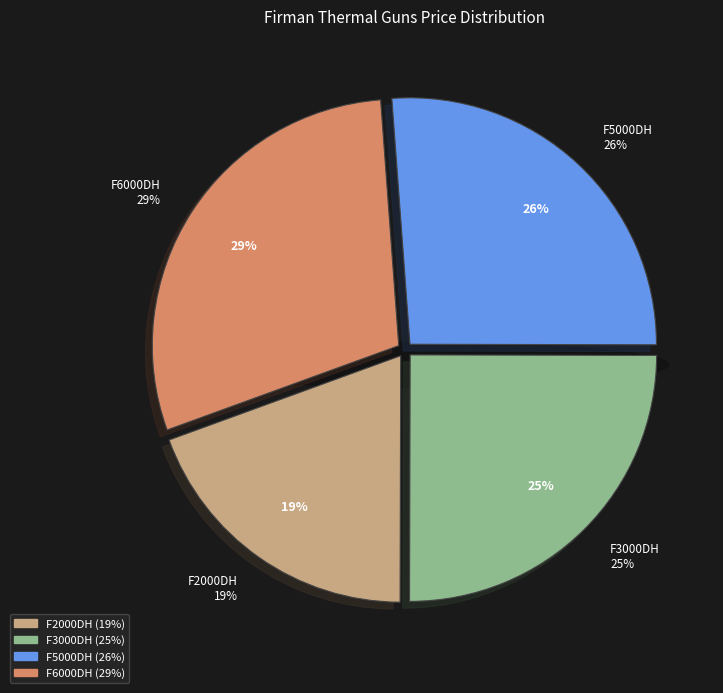

Which slice is the largest?

F6000DH